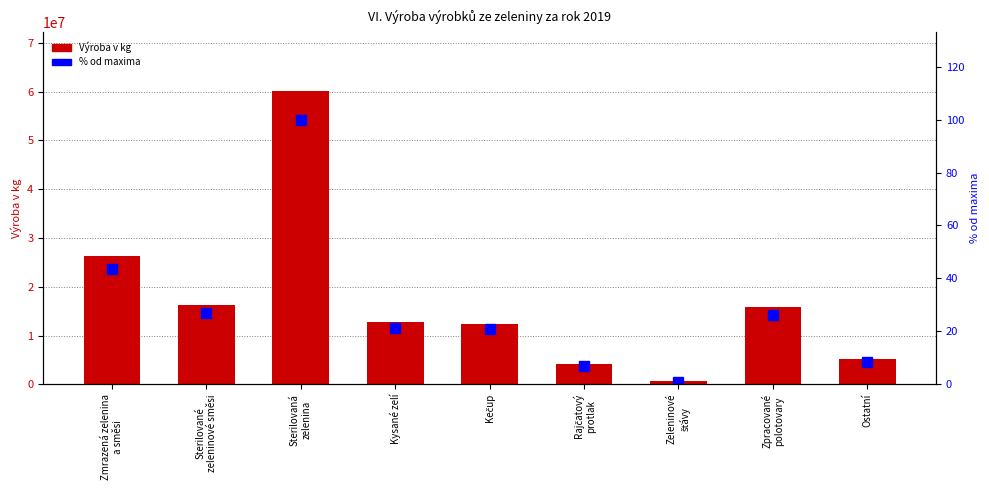

How many values in the Výroba v kg series exceed 12724388?

4